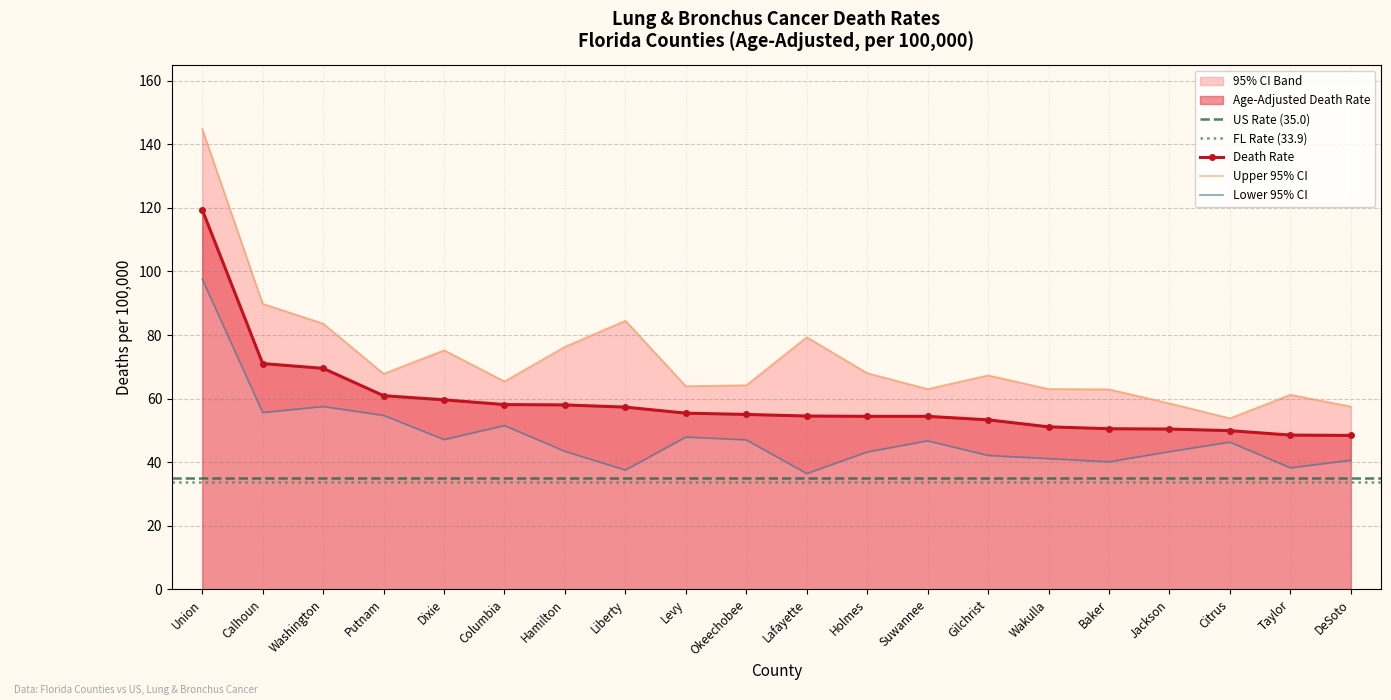

The Lower 95% CI series shows 42.1 at Gilchrist. True or false?

True